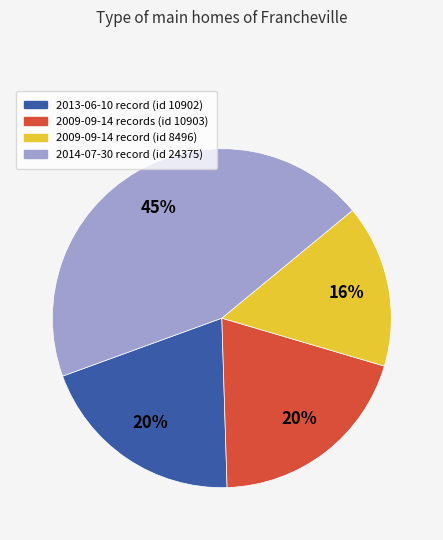

To the nearest percent, what is the difference between the largest and smallest slice percentages?

29%